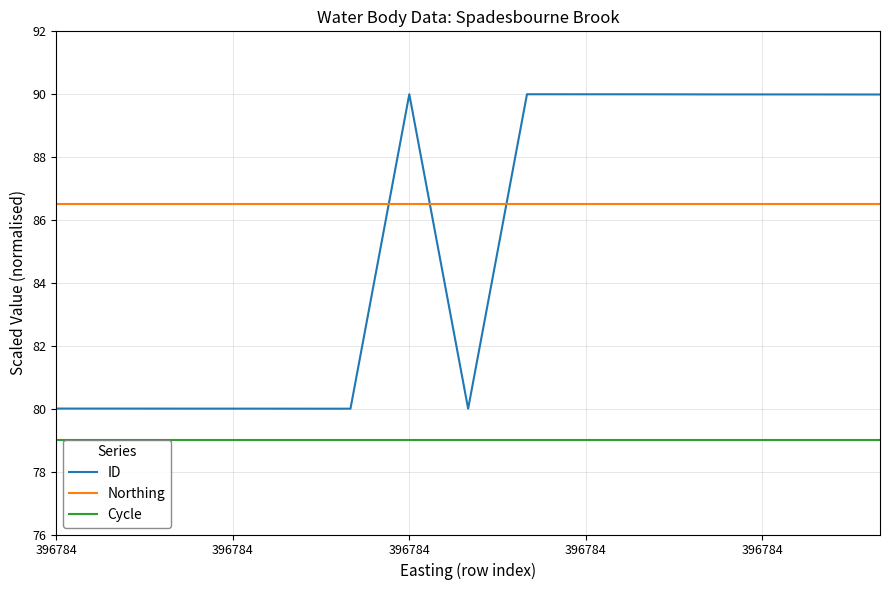

What is the sum of the Cycle values at 10 and 396784?

158.0